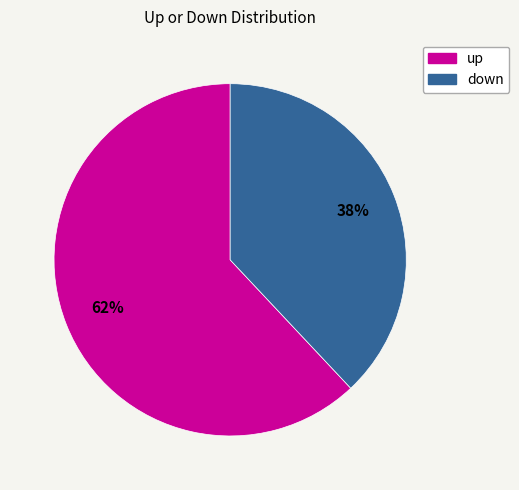

Combined, do down and up account for over 50%?

Yes